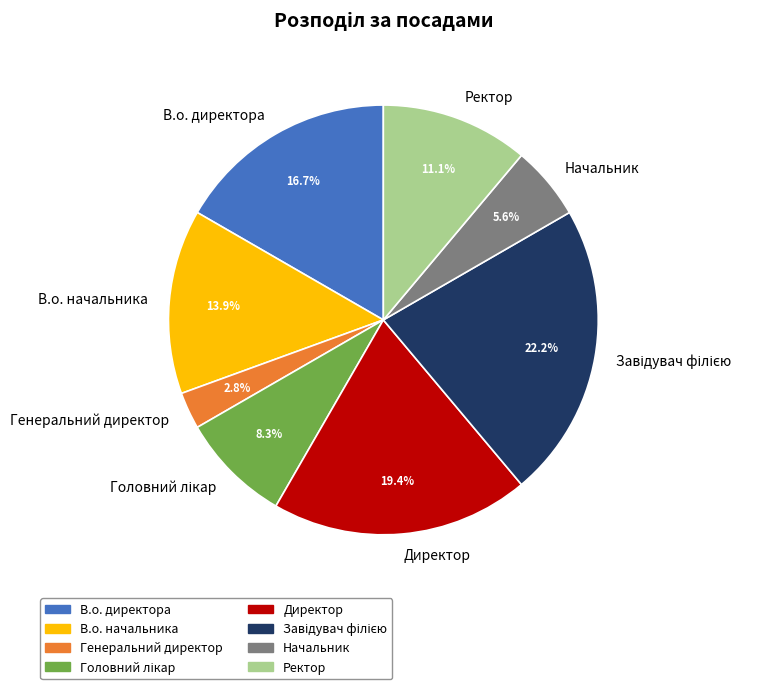

Between Директор and Генеральний директор, which is larger?

Директор